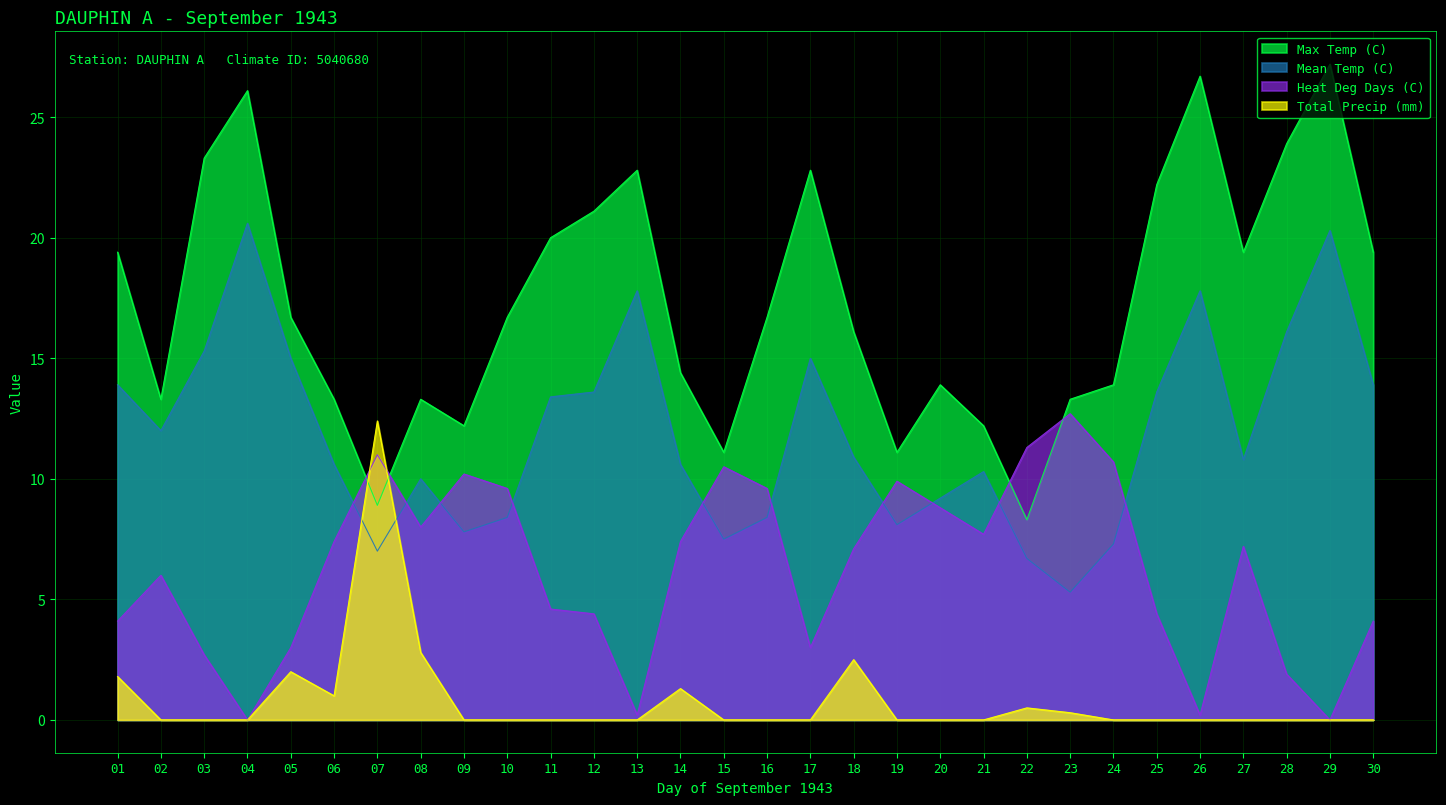

In Total Precip (mm), how many points are lower than both neighbors (excluding endpoints)?

1